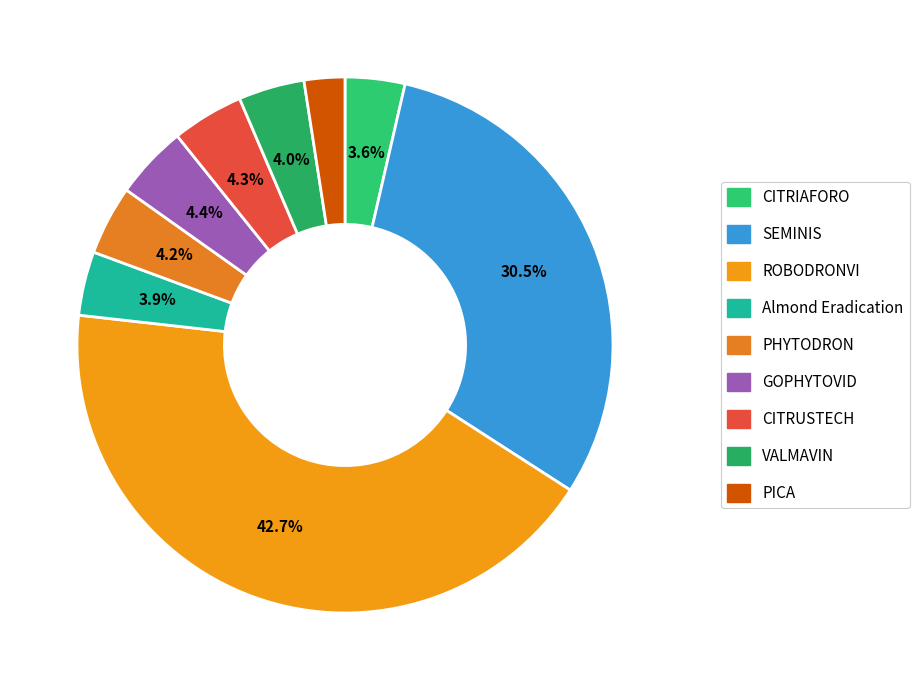

Count the number of slices in the pie.

9